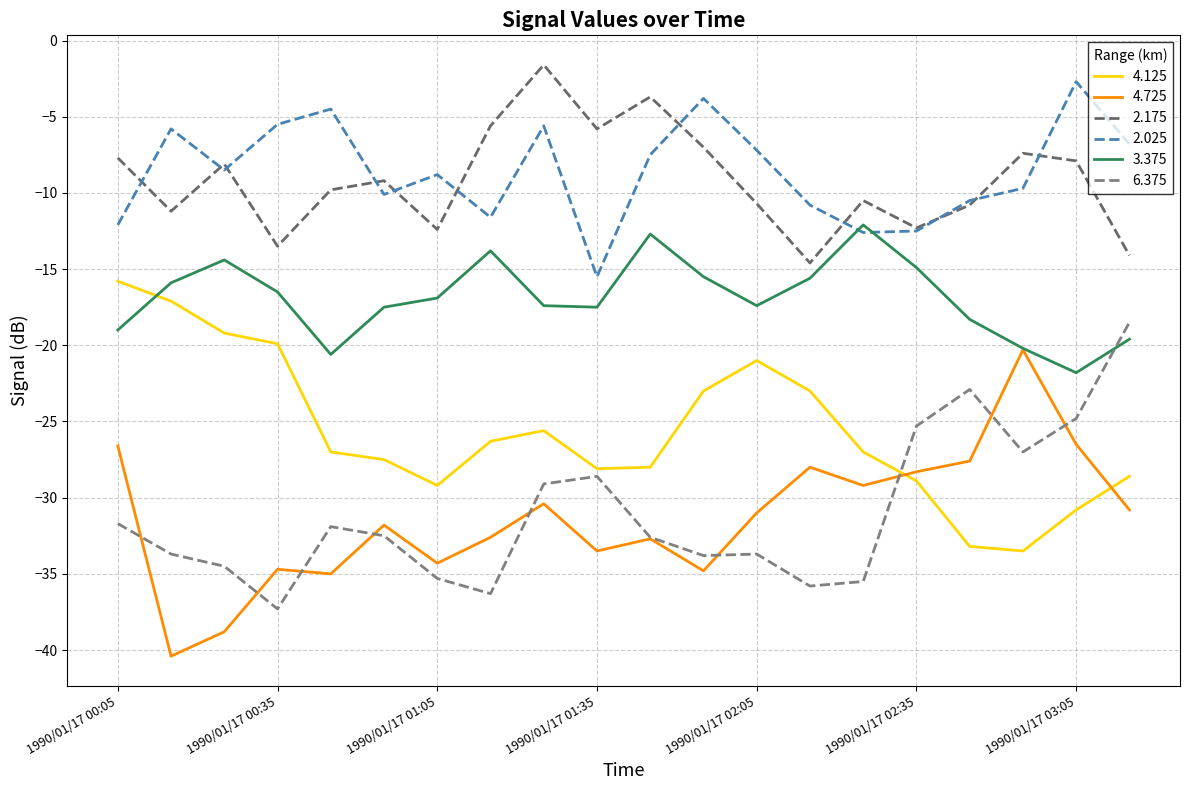

List the labels in order of 4.725 value, smallest first.

1990/01/17 00:15, 1990/01/17 00:25, 1990/01/17 00:45, 1990/01/17 01:55, 1990/01/17 00:35, 1990/01/17 01:05, 1990/01/17 01:35, 1990/01/17 01:45, 1990/01/17 01:15, 1990/01/17 00:55, 1990/01/17 02:05, 1990/01/17 03:15, 1990/01/17 01:25, 1990/01/17 02:25, 1990/01/17 02:35, 1990/01/17 02:15, 1990/01/17 02:45, 1990/01/17 00:05, 1990/01/17 03:05, 1990/01/17 02:55